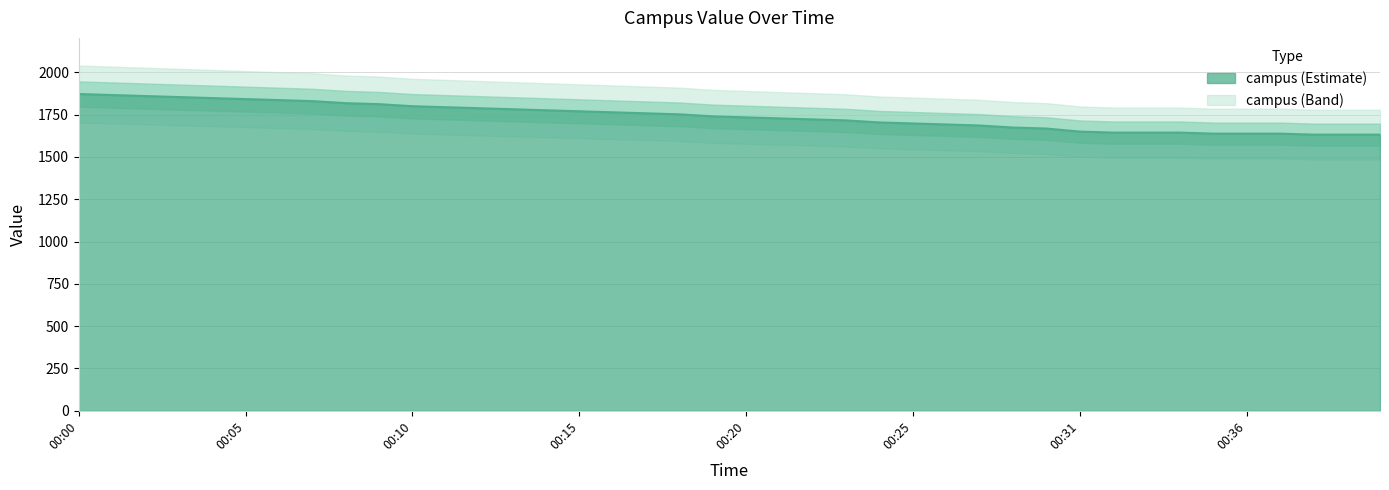

At which category does the chart reach its minimum across all series?

00:38